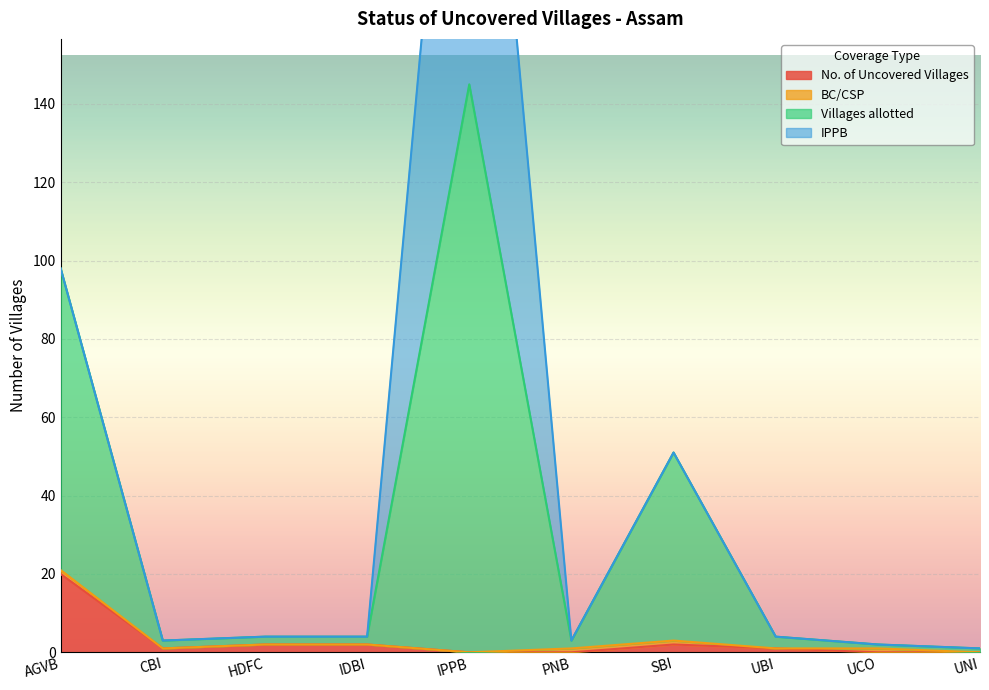

True or false: No. of Uncovered Villages and Villages allotted cross at least once.

False